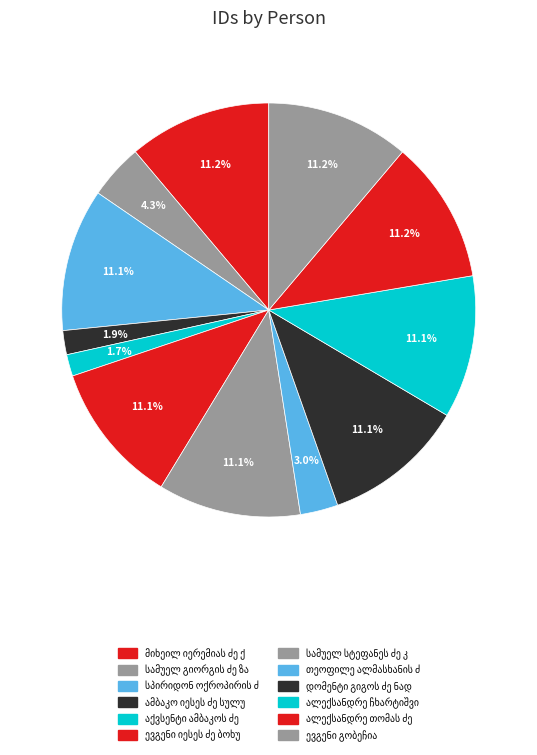

How much of the chart is everything except სამუელ გიორგის ძე ზაქარაშვილი?

95.7%